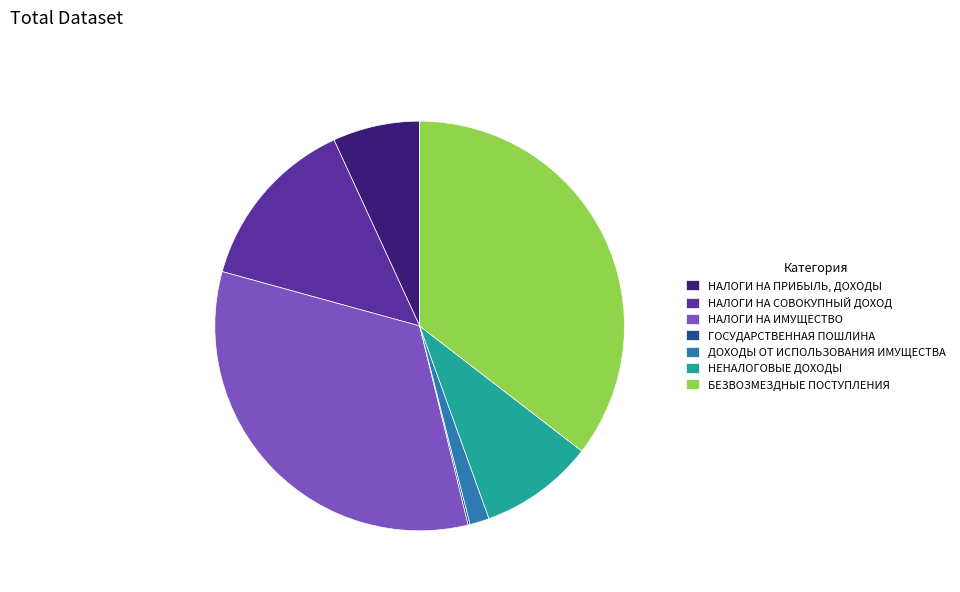

Is the sum of НЕНАЛОГОВЫЕ ДОХОДЫ and ДОХОДЫ ОТ ИСПОЛЬЗОВАНИЯ ИМУЩЕСТВА greater than half?

No